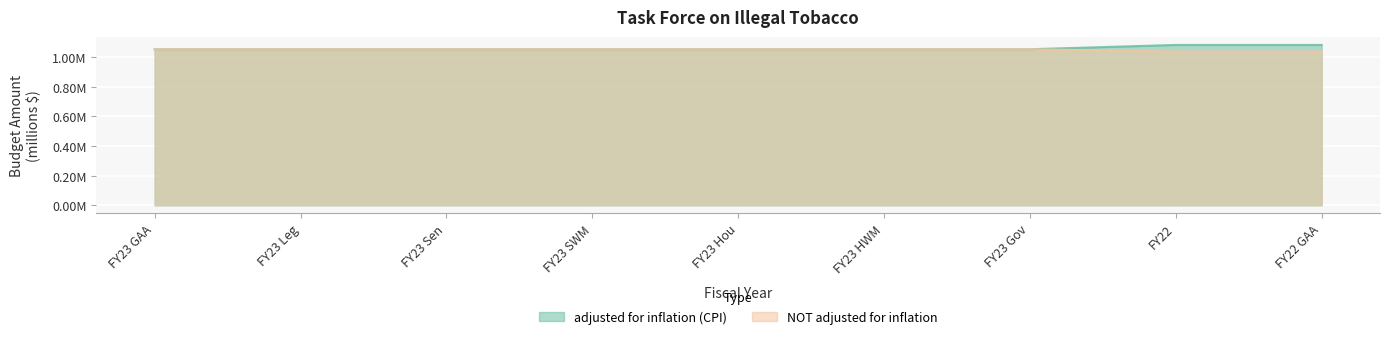

How many lines are shown in the chart?

2